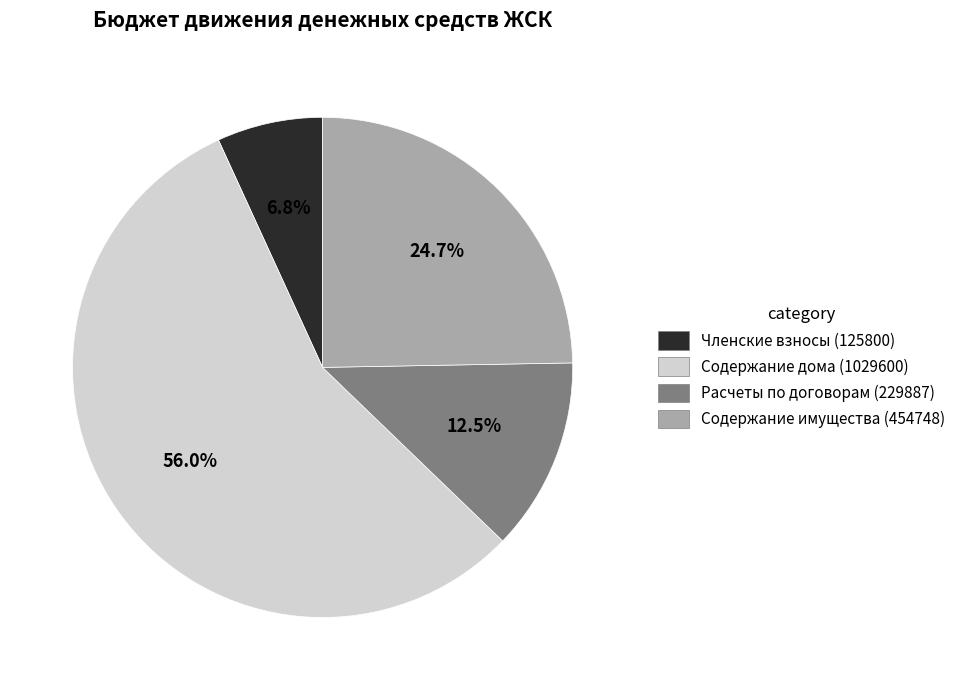

Does any single category account for the majority?

Yes